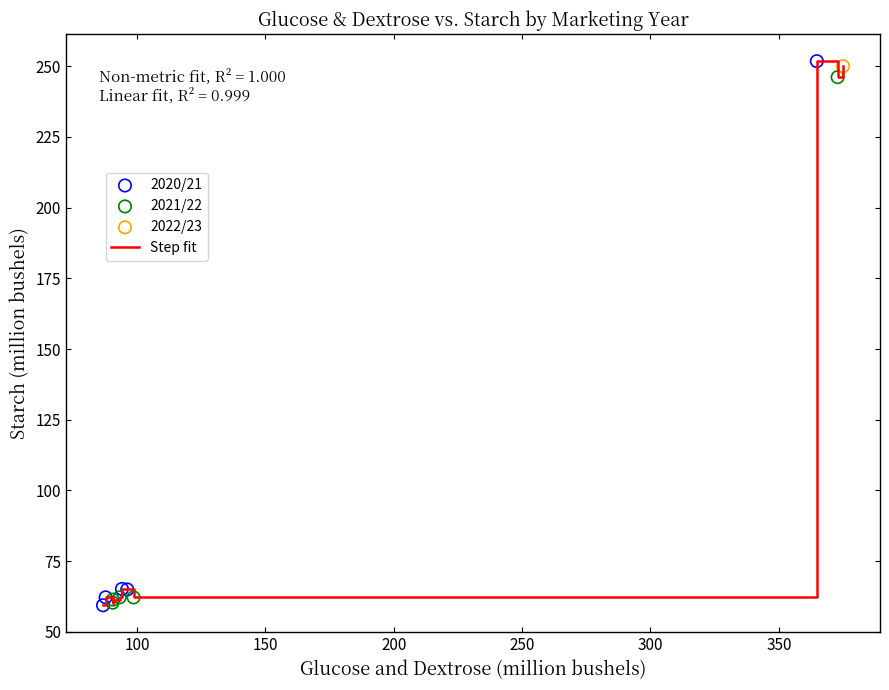

What is the difference between the maximum and minimum values?

192.4